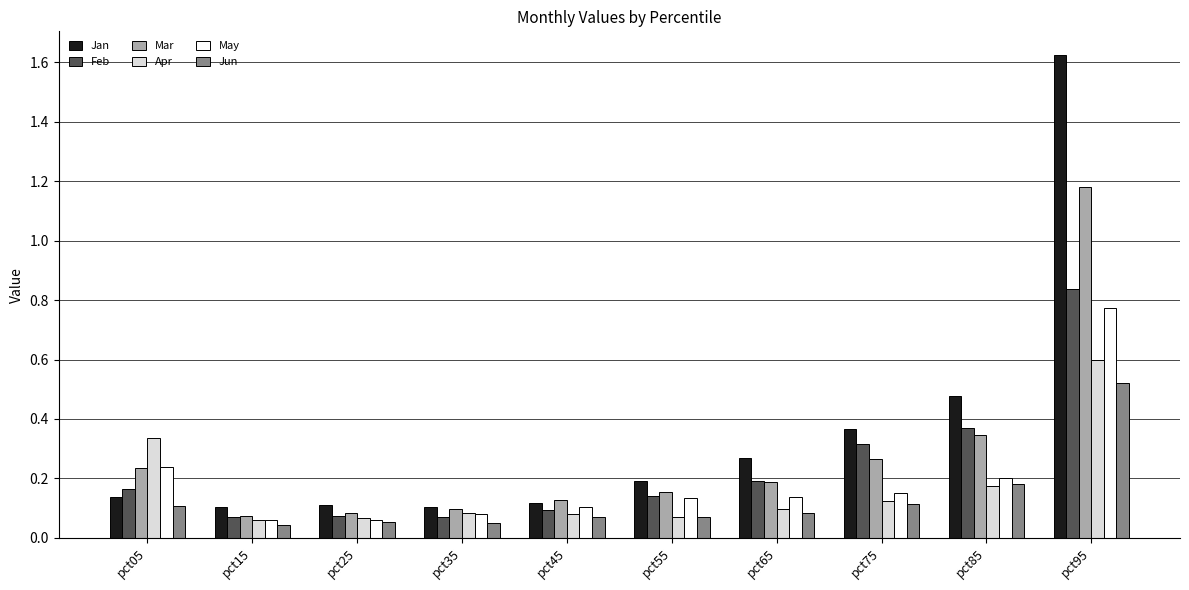

How many categories are shown in the chart?

10